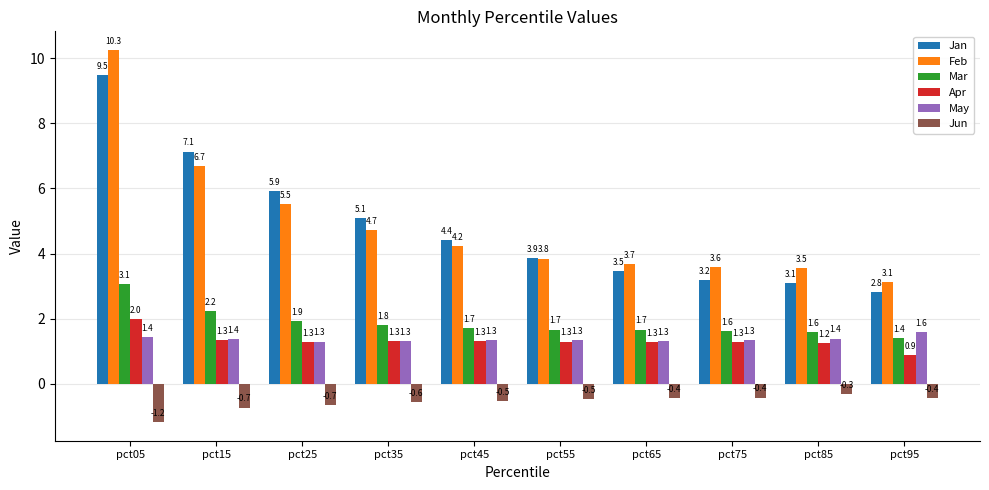

How many distinct data groups are displayed?

6